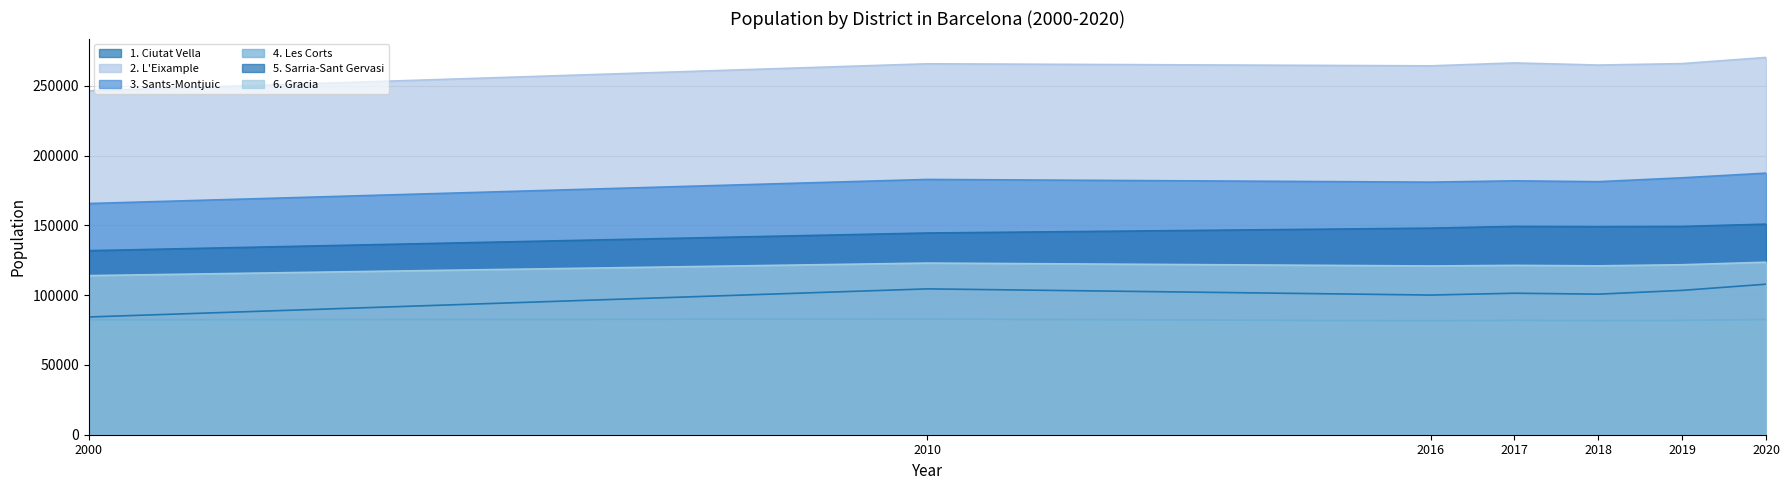

Reading left to right, transcribe all the data shown in this chart.

1. Ciutat Vella: 84356	104507	100070	101387	100714	103429	107858
2. L'Eixample: 246428	265785	264305	266416	264874	265910	270331
3. Sants-Montjuic: 165657	182914	180977	181910	181303	184091	187425
4. Les Corts: 82366	82883	81642	82033	81755	81974	82532
5. Sarria-Sant Gervasi: 131866	144537	148026	149279	149112	149260	150888
6. Gracia: 114006	122990	120918	121347	121005	121798	123614